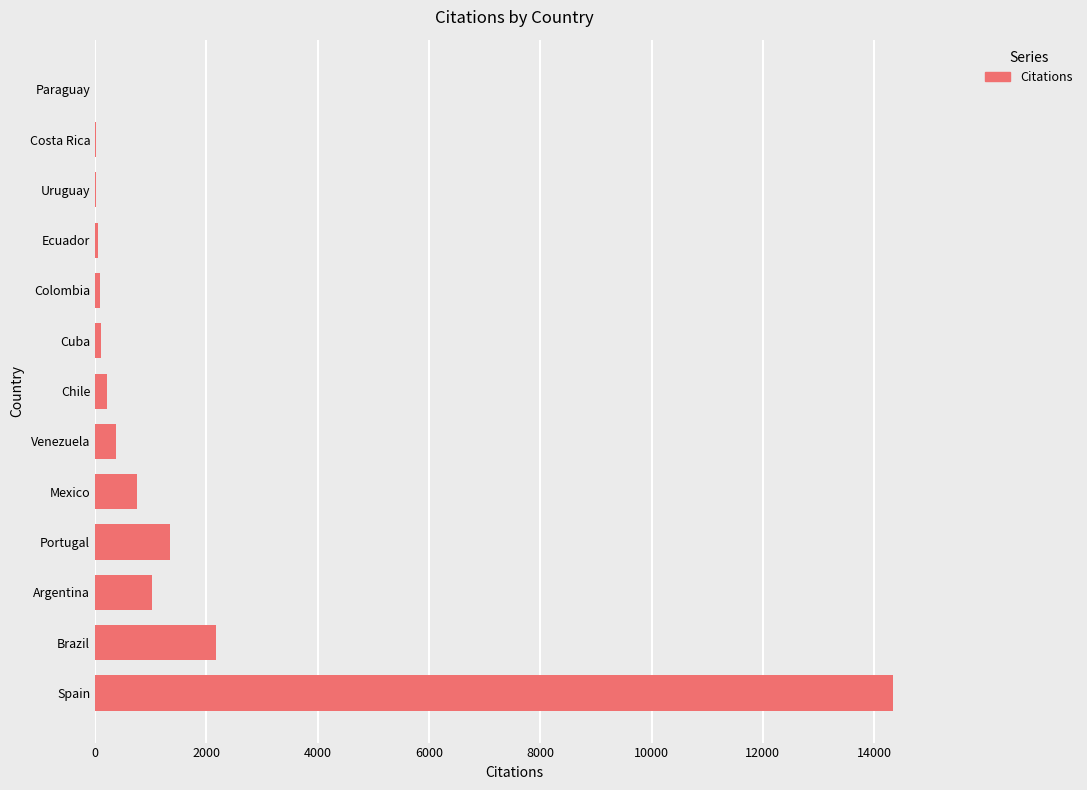

How many series are shown in this chart?

1